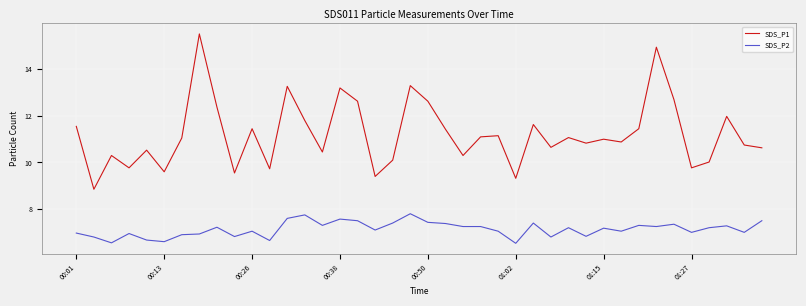

List the series in order of their peak value, highest first.

SDS_P1, SDS_P2